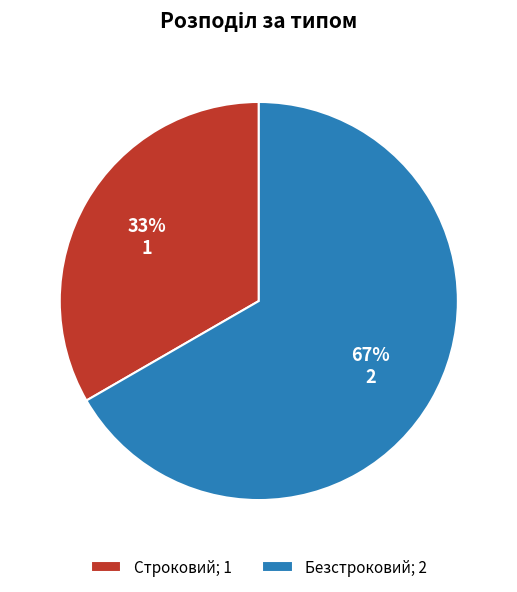

To the nearest percent, what is the average slice percentage?

50%